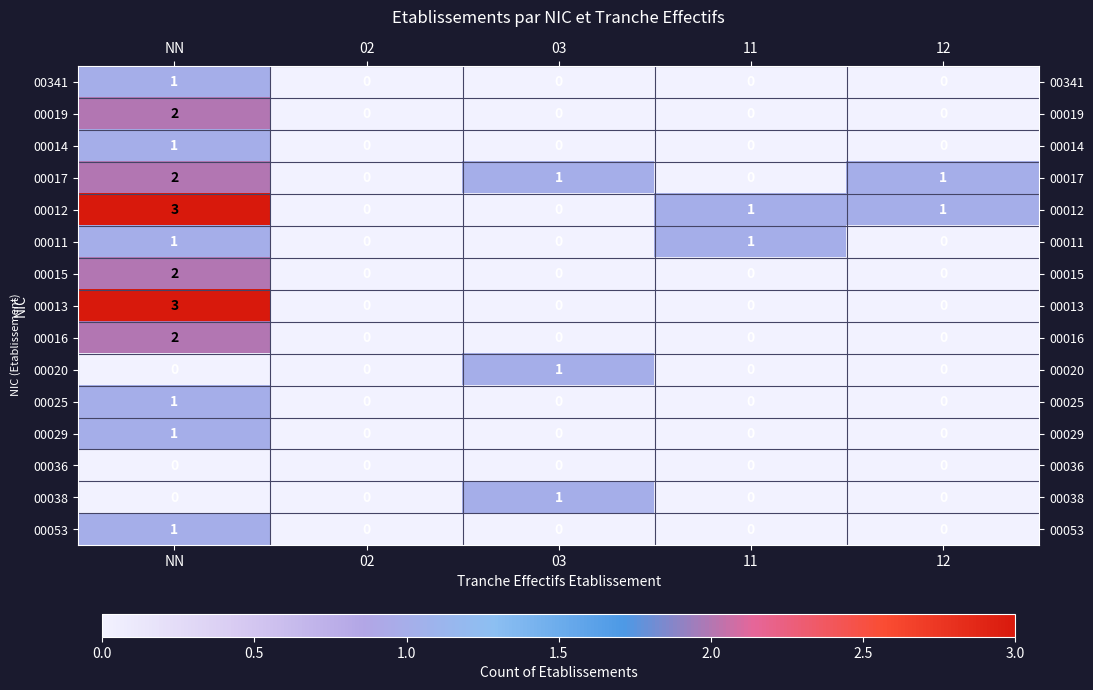

What is the spread (max minus min) of values at 03?

1